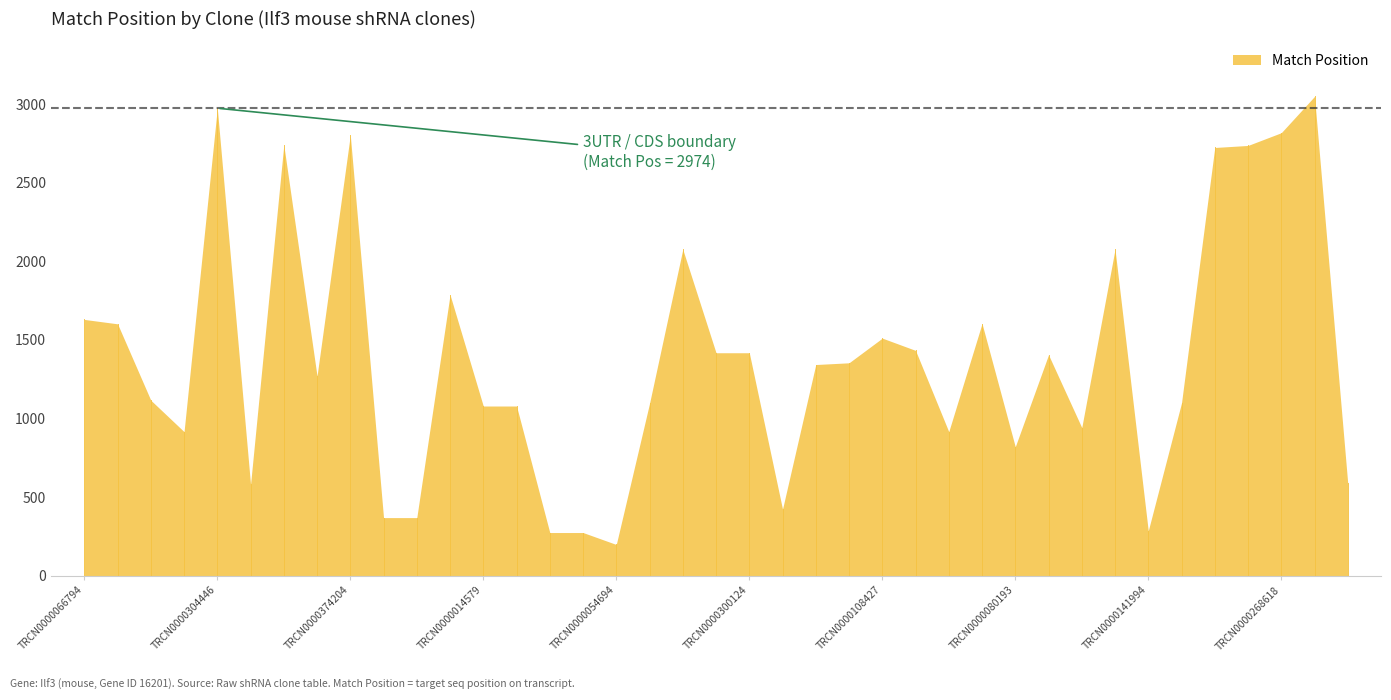

How many lines are shown in the chart?

1